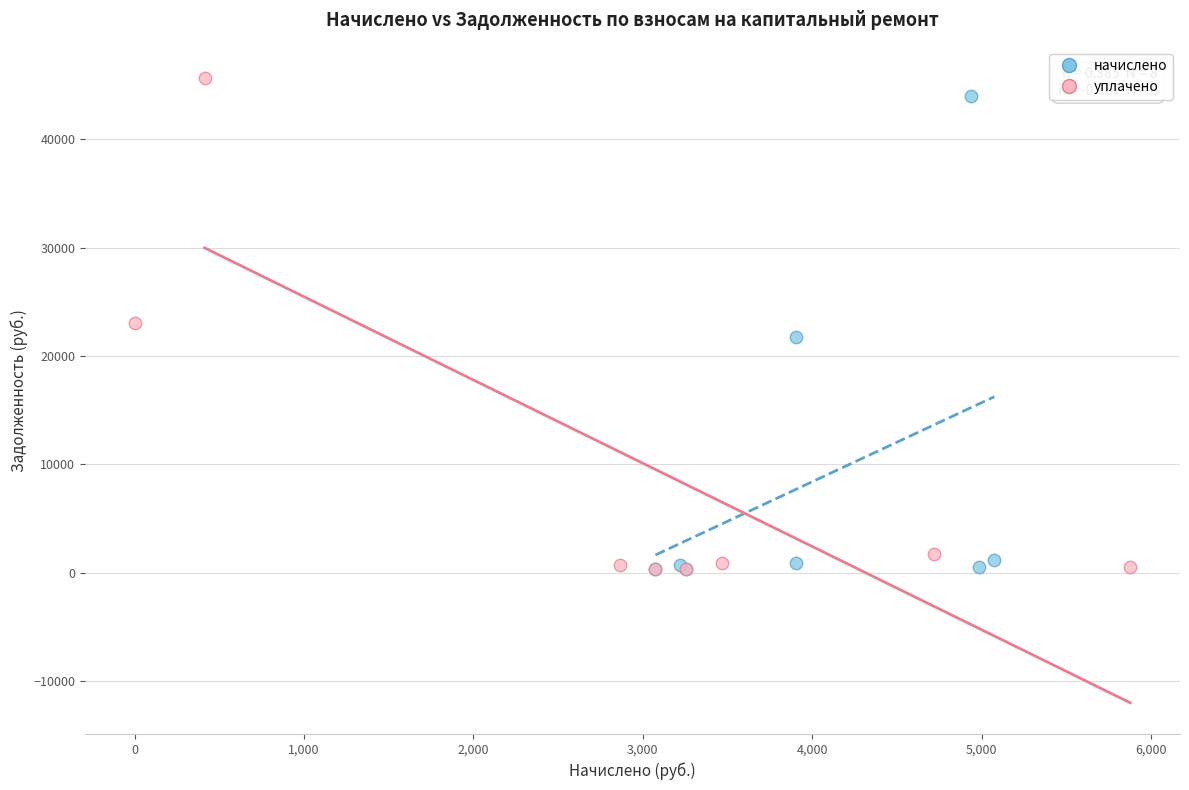

Which series contains the highest Y value?

уплачено